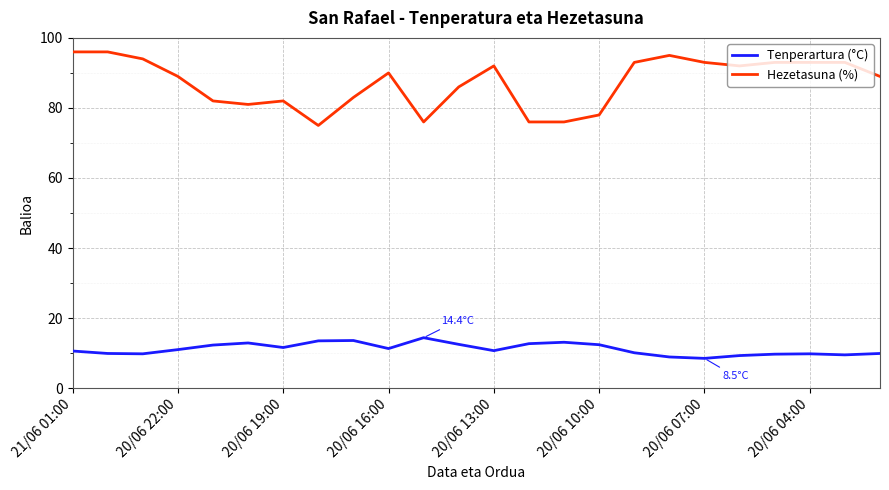

What is the highest value of the Hezetasuna (%) series?

96.0